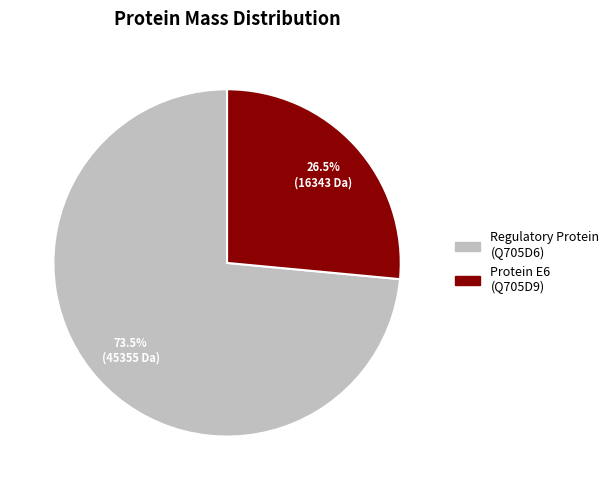

Is there a majority slice in this chart?

Yes